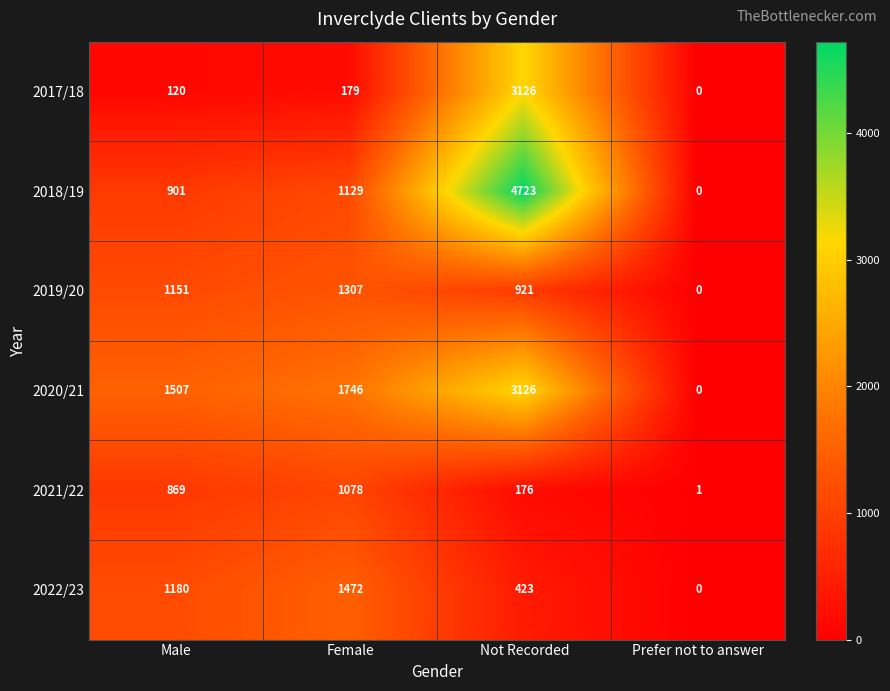

The value of 2020/21 at Not Recorded is 3126. True or false?

True